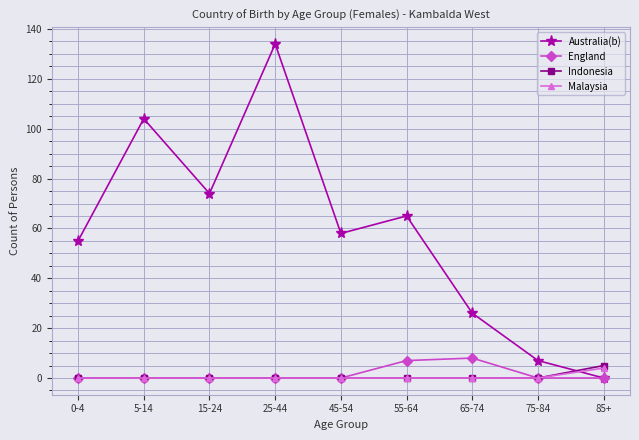

What position from the right is 25-44?

6